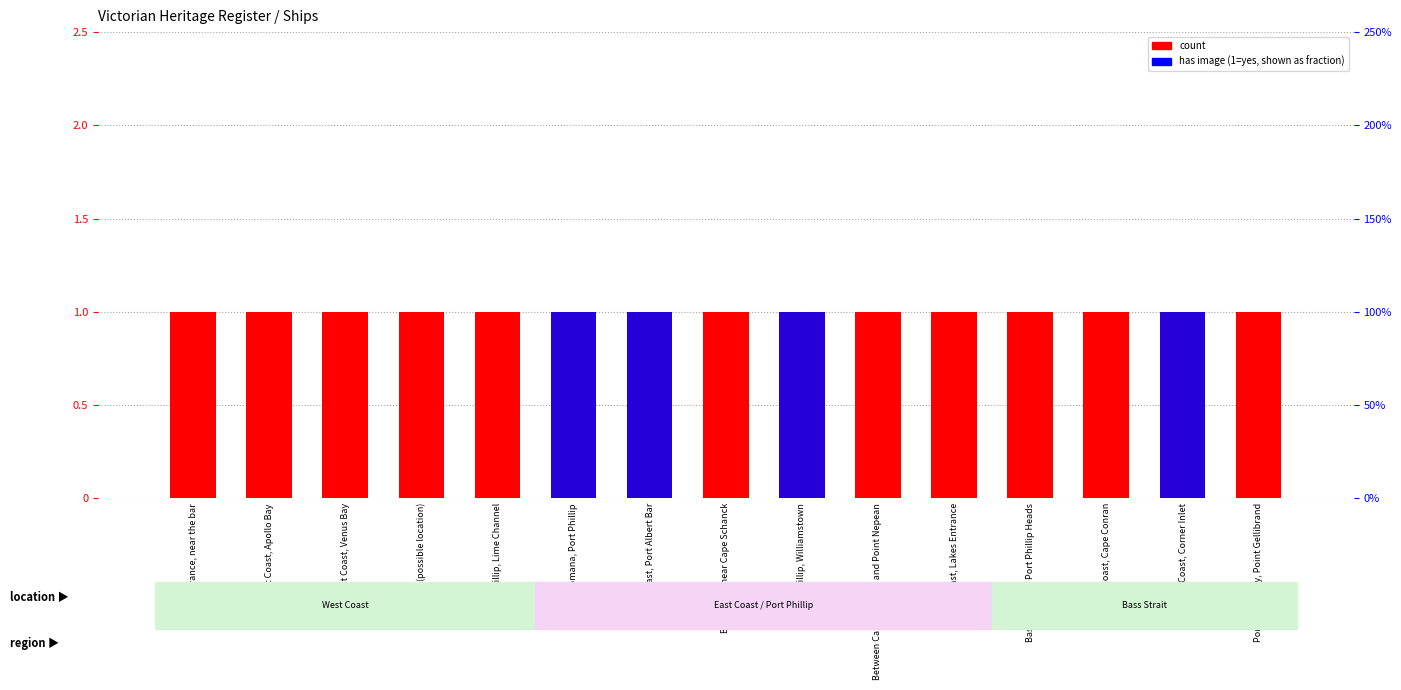

How many bars are there in total?

30